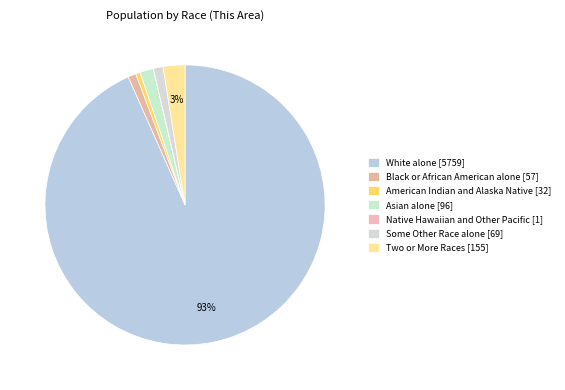

To the nearest percent, what portion does American Indian and Alaska Native represent?

1%